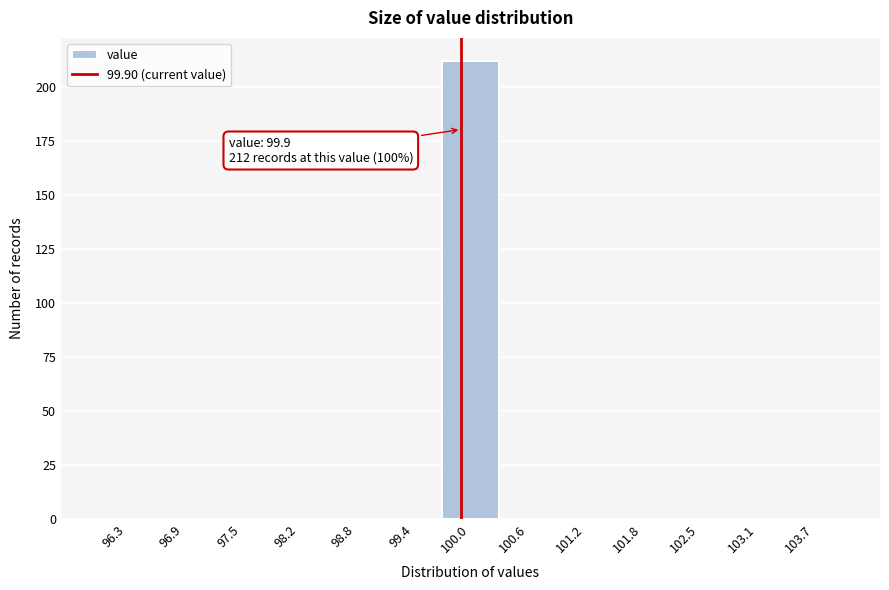

Which range on the x-axis has the tallest bar?

99.7 to 100.3